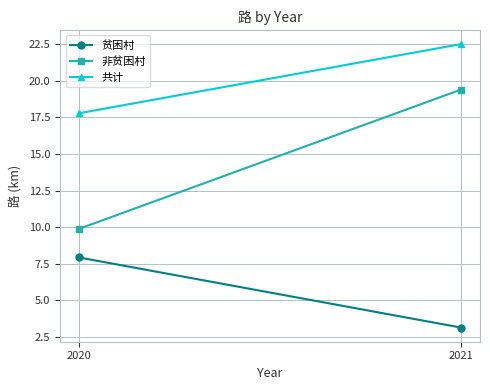

How many values in the 非贫困村 series exceed 19?

1